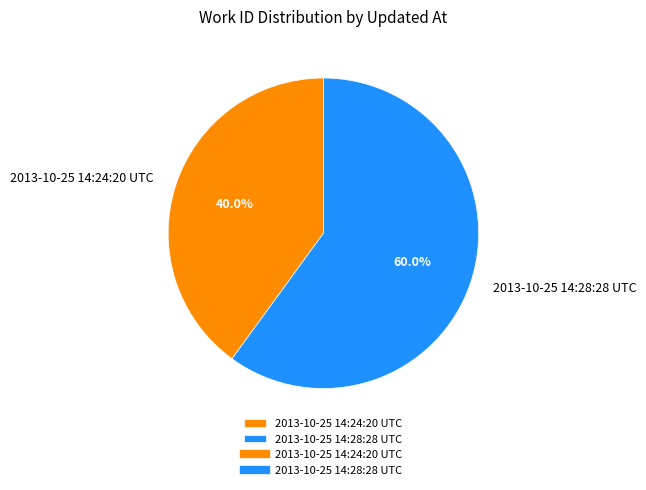

To the nearest percent, what is the difference between the largest and smallest slice percentages?

20%